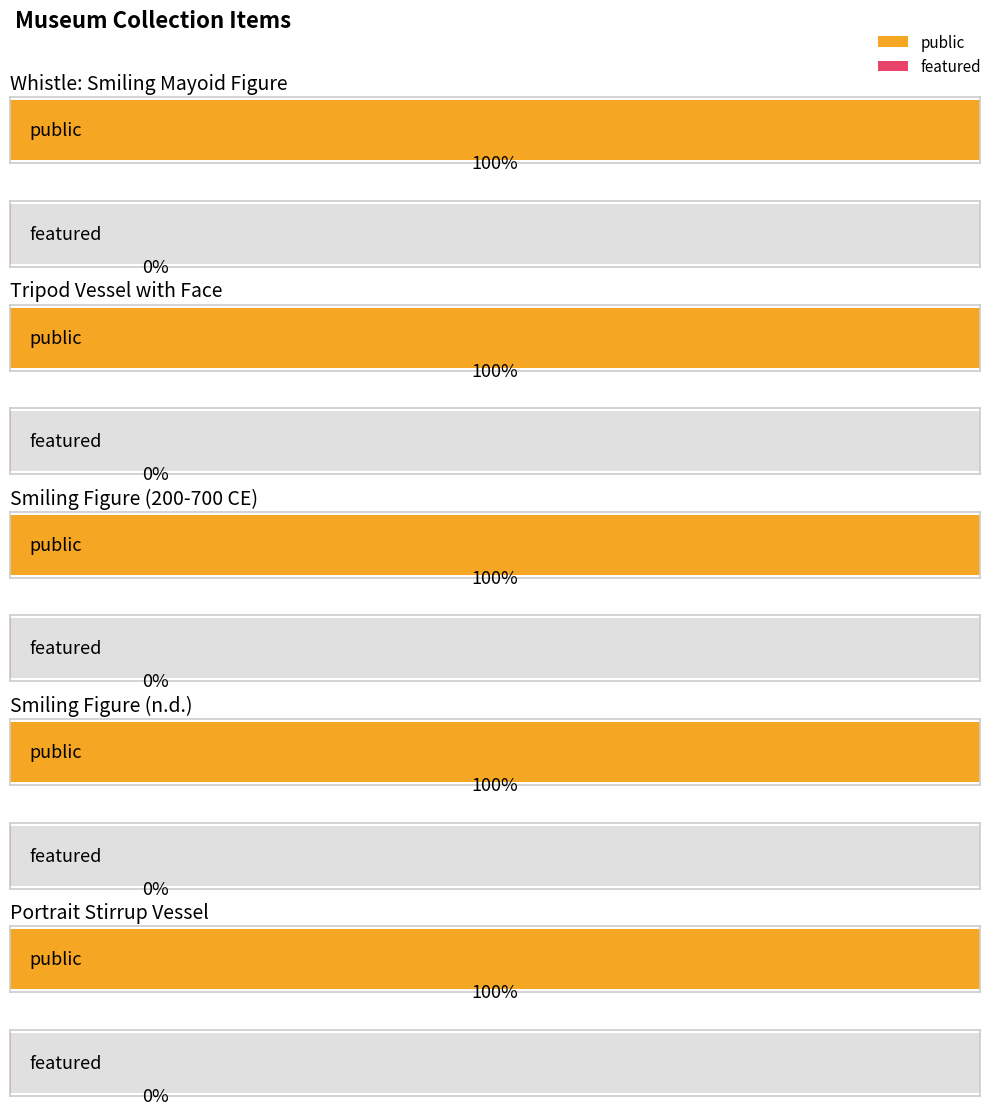

Which series has the largest total across all categories?

public